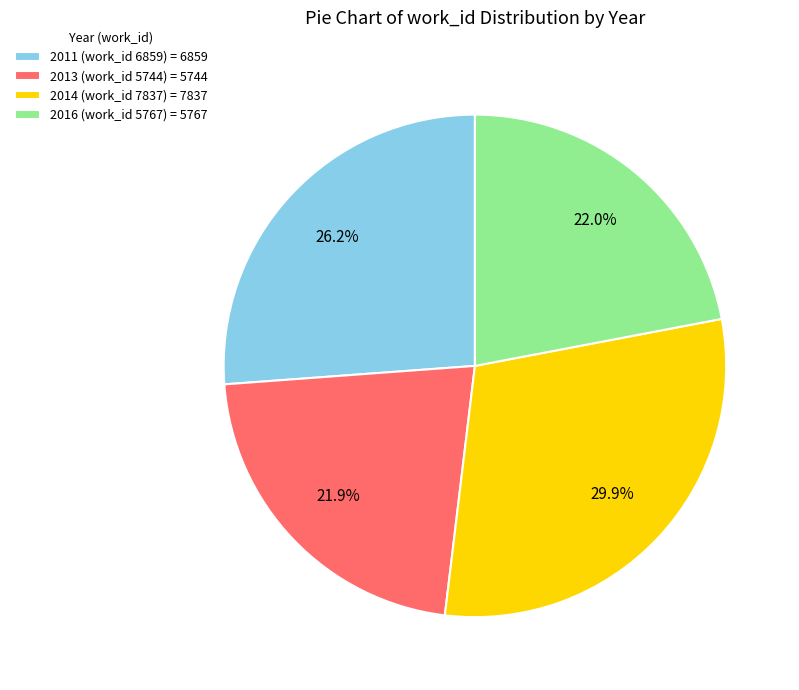

How many segments does this pie chart have?

4